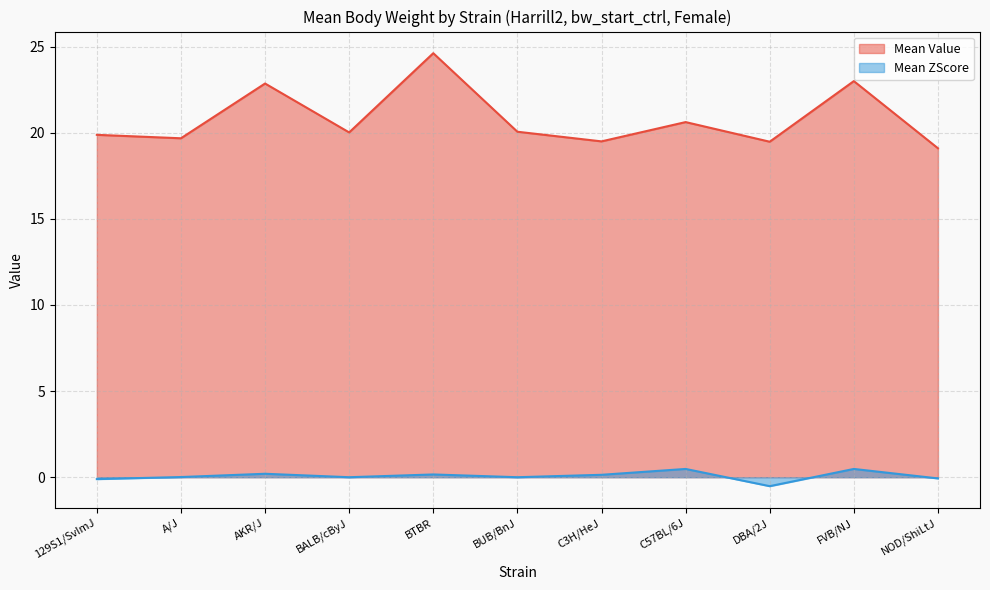

The value of Mean ZScore at BALB/cByJ is 0.4. True or false?

False